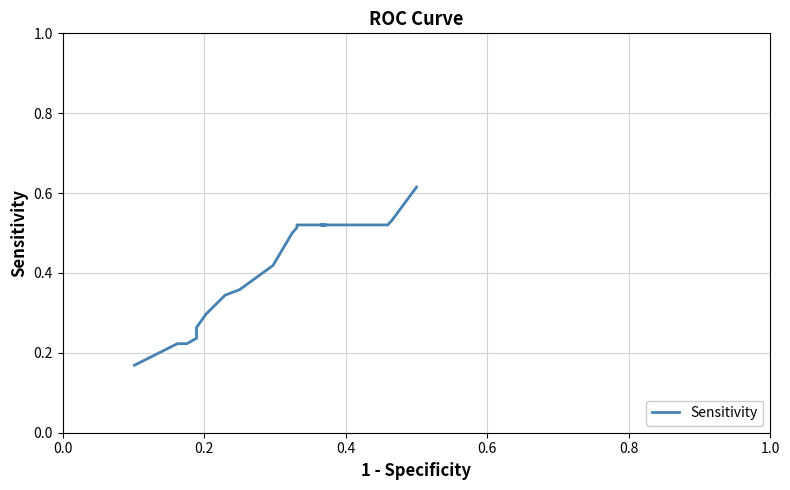

How many values are between 0 and 1?

23